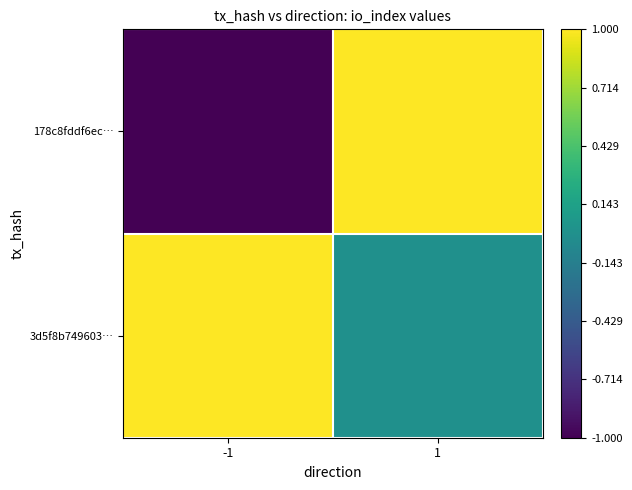

Reading right to left, list all the values displayed in this chart.

178c8fddf6ec…: 1=1	-1=-1
3d5f8b749603…: 1=0	-1=1